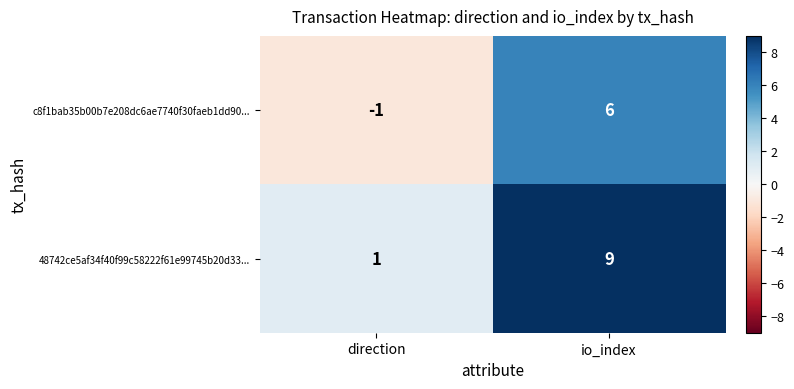

What is the difference between the highest and lowest values at direction?

2